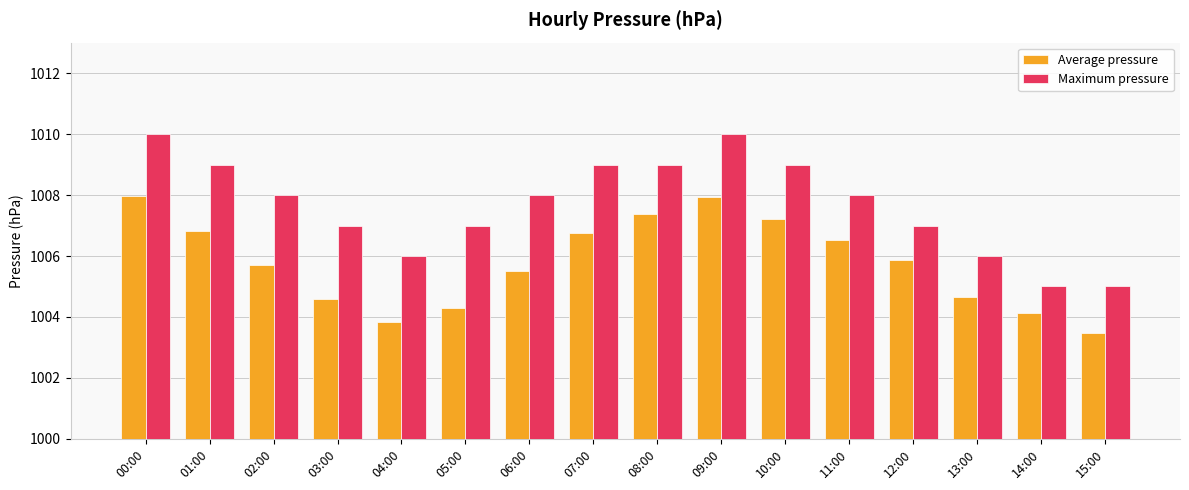

The value of Maximum pressure at 12:00 is 496.0. True or false?

False